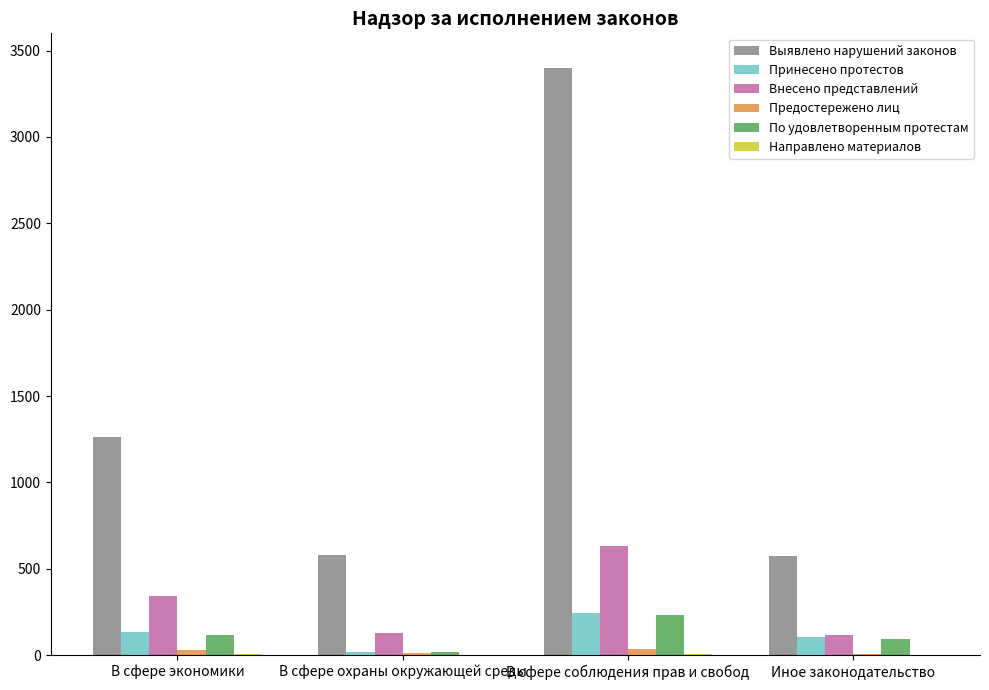

Does the chart contain stacked bars?

No